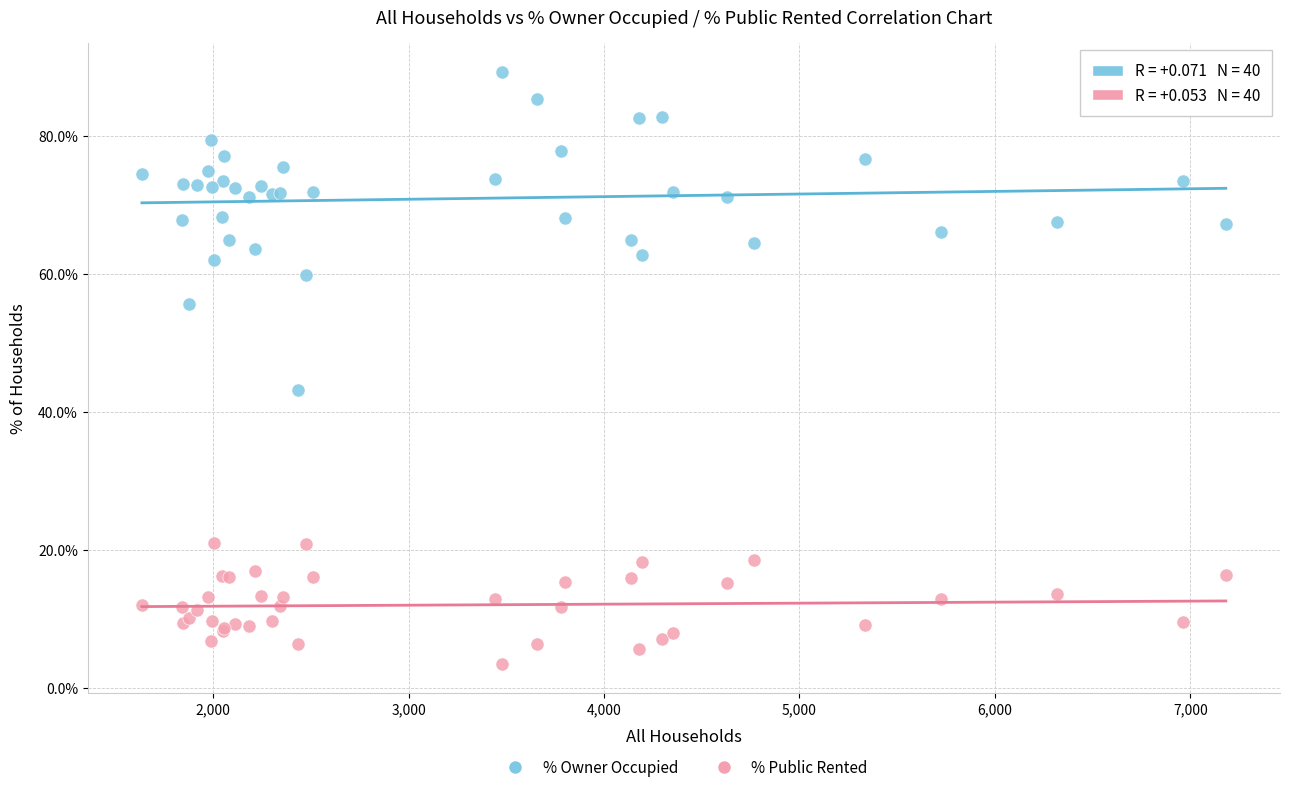

Which series has the widest spread of Y values?

% Owner Occupied